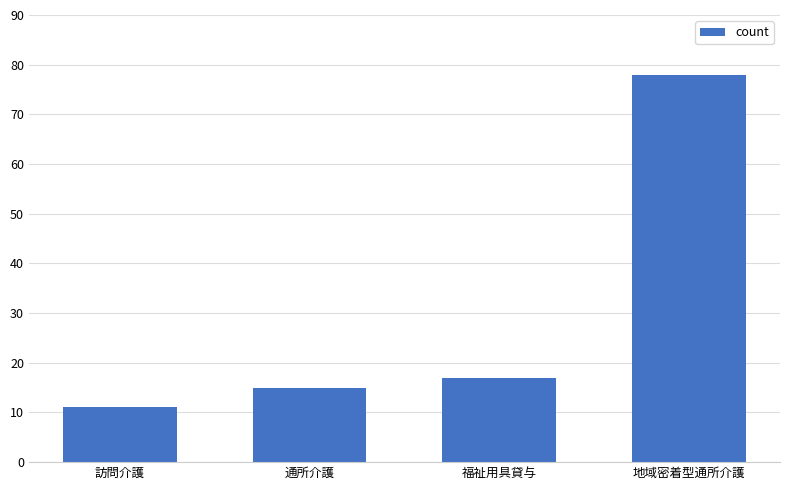

What is the sum of the values at 福祉用具貸与 and 地域密着型通所介護?

95